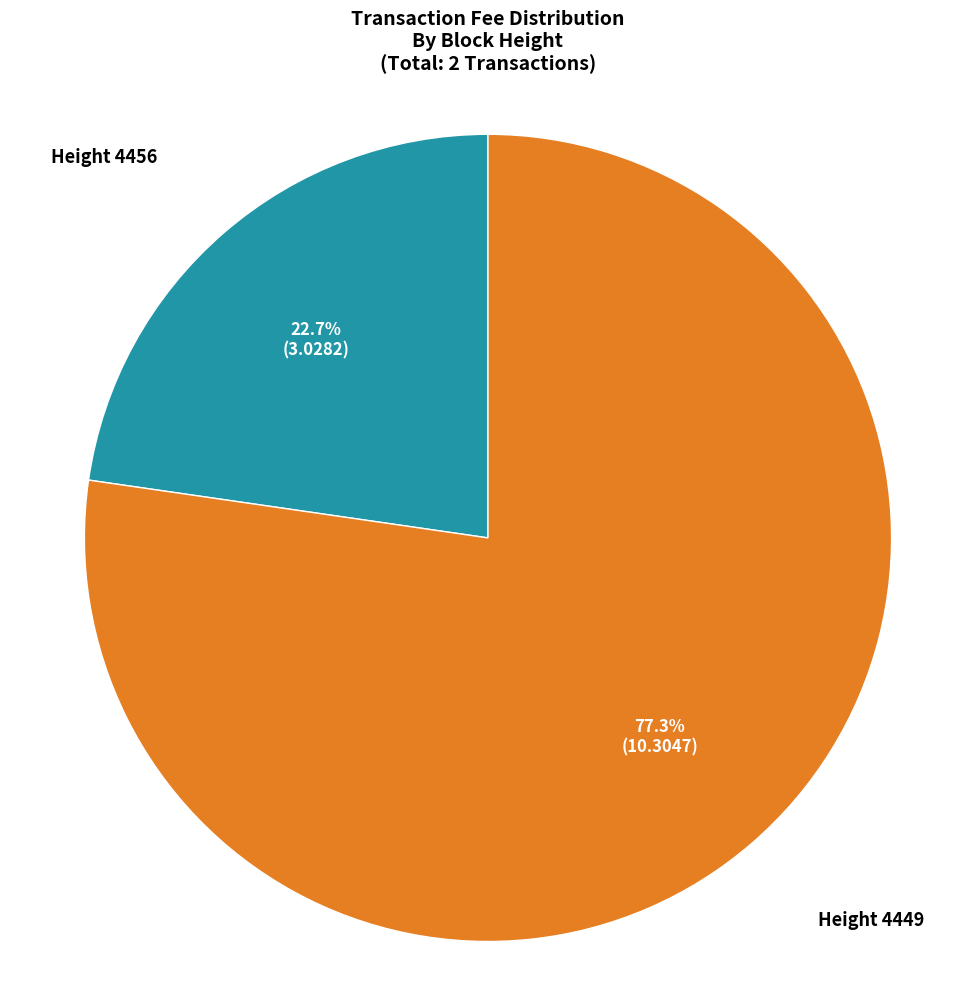

Does any single category account for the majority?

Yes